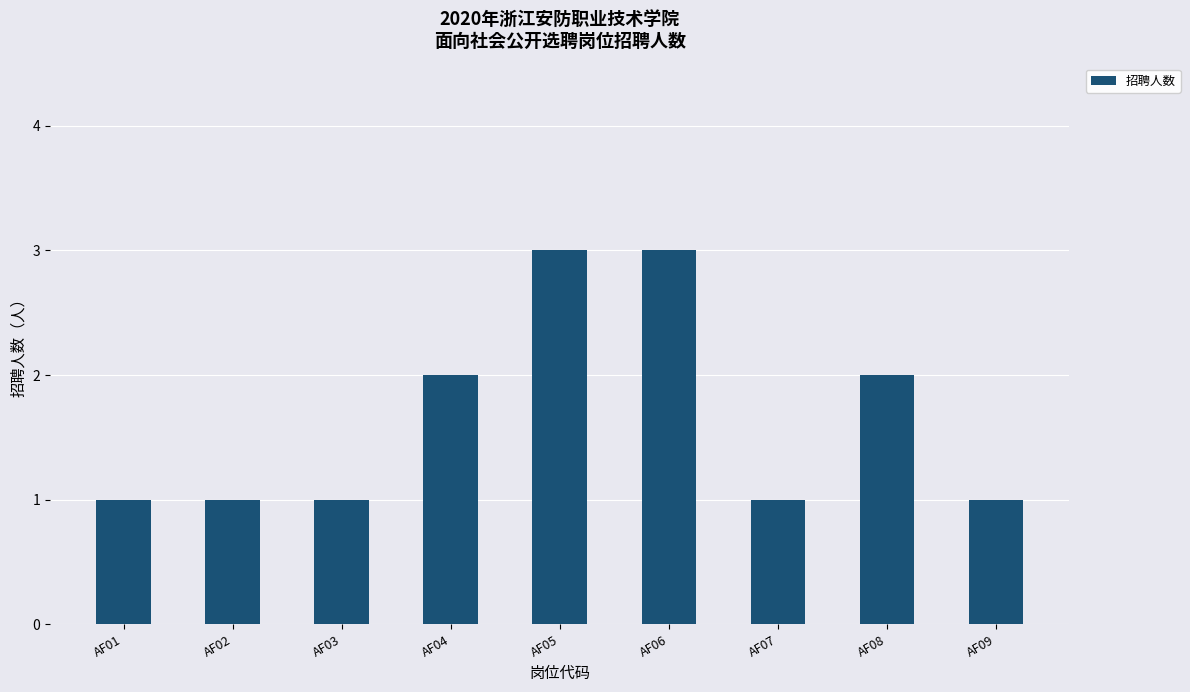

How many bars are there in total?

9